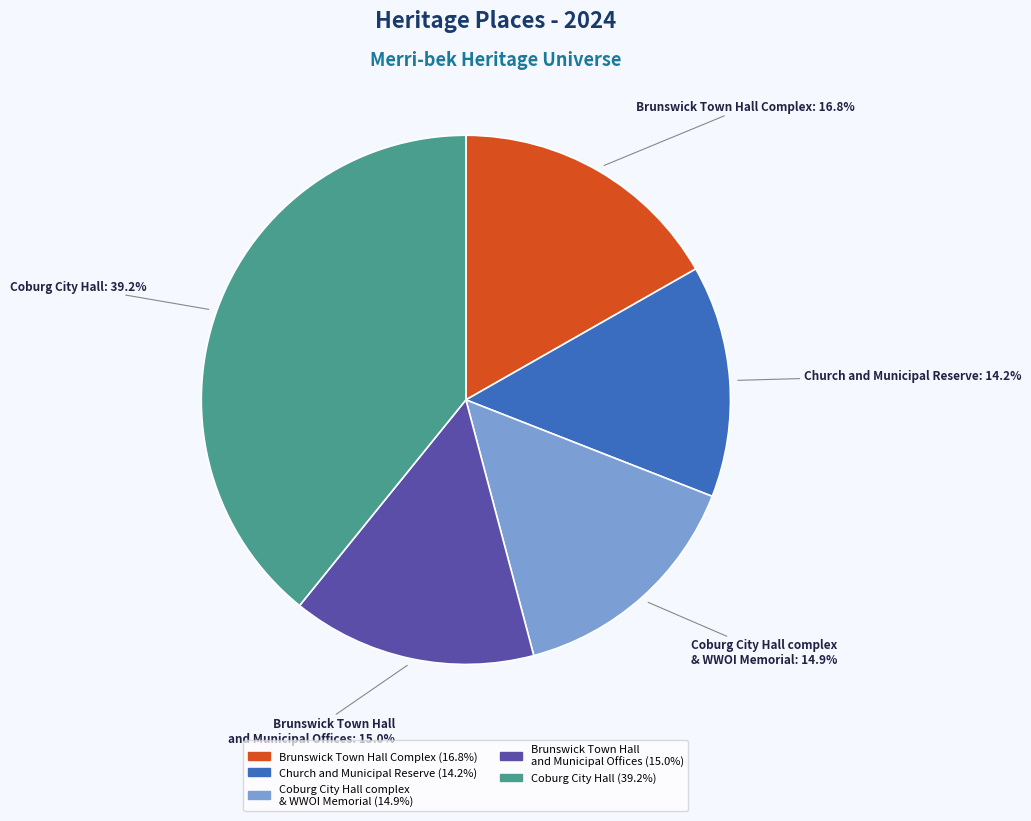

Is there any slice that represents more than half of the pie?

No